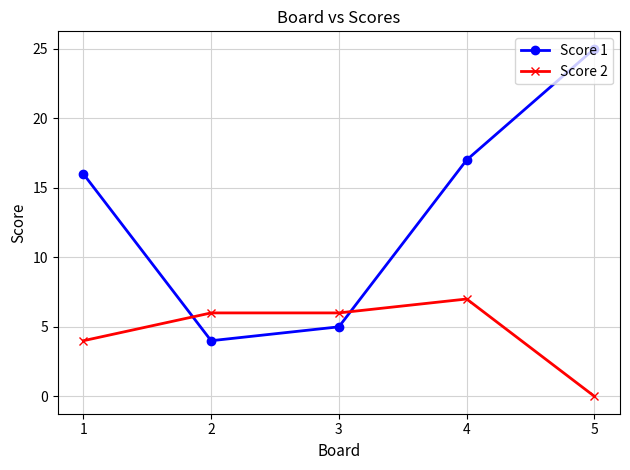

Is this an area chart (filled region under the line)?

No